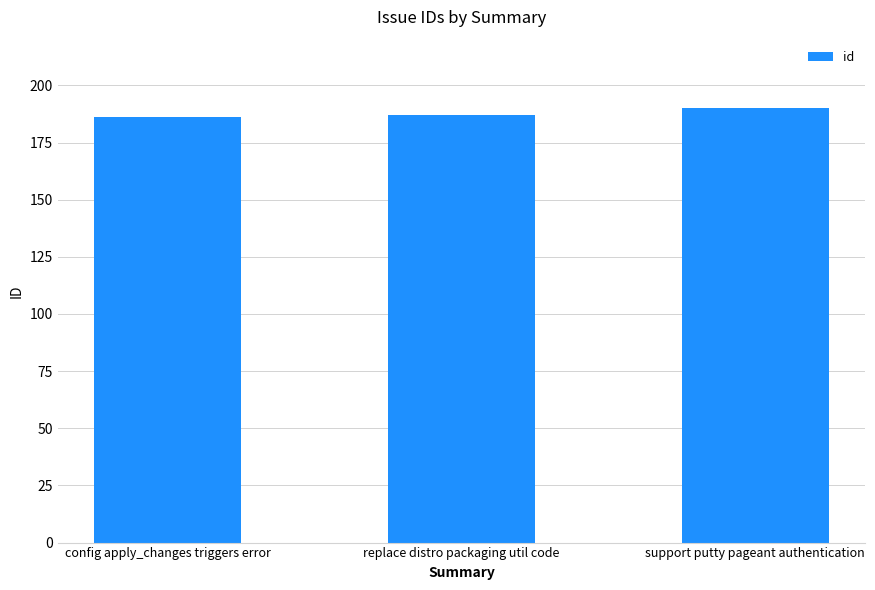

Which has a higher value, replace distro packaging util code or support putty pageant authentication?

support putty pageant authentication